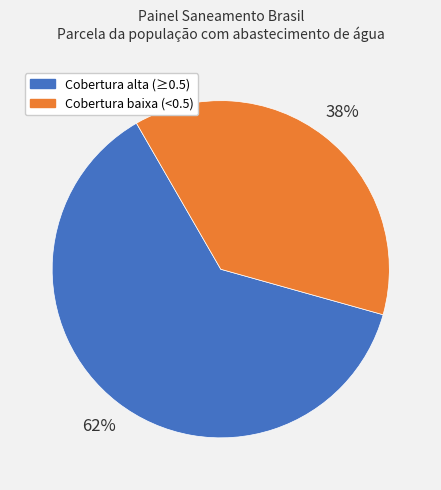

Is there a majority slice in this chart?

Yes